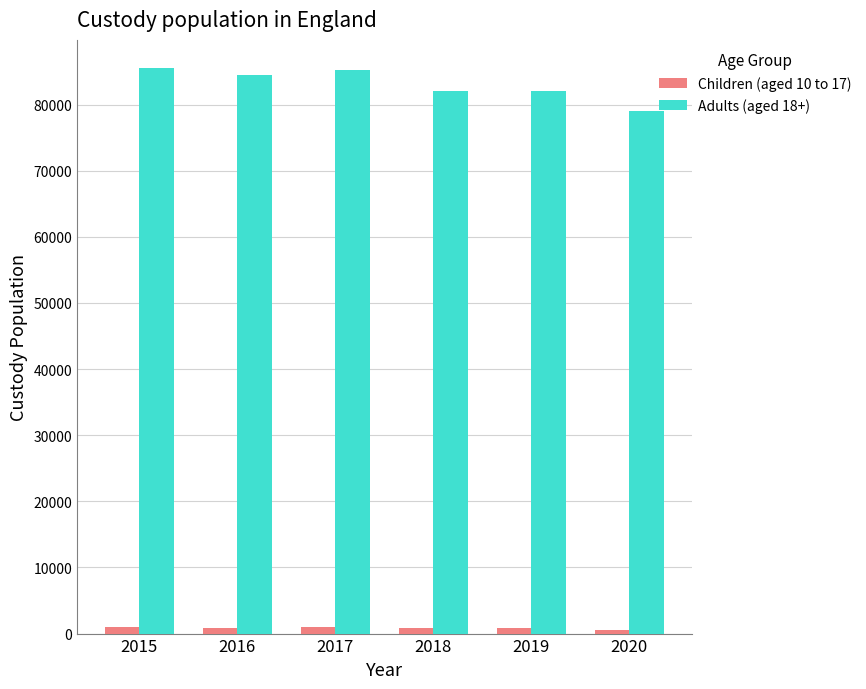

How many data points in Adults (aged 18+) are less than 84499?

3